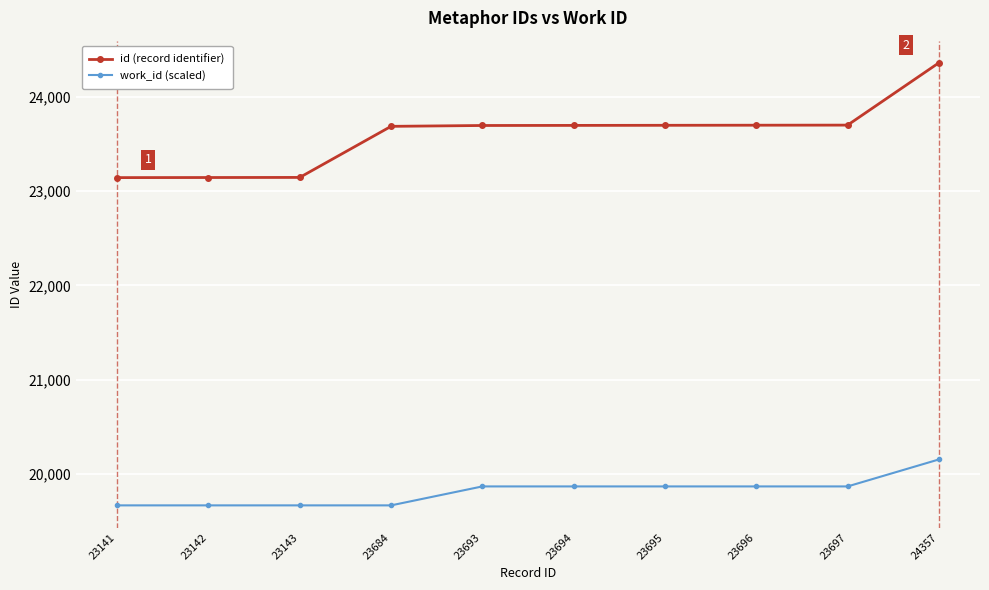

Which series has the largest range (max minus min)?

id (record identifier)